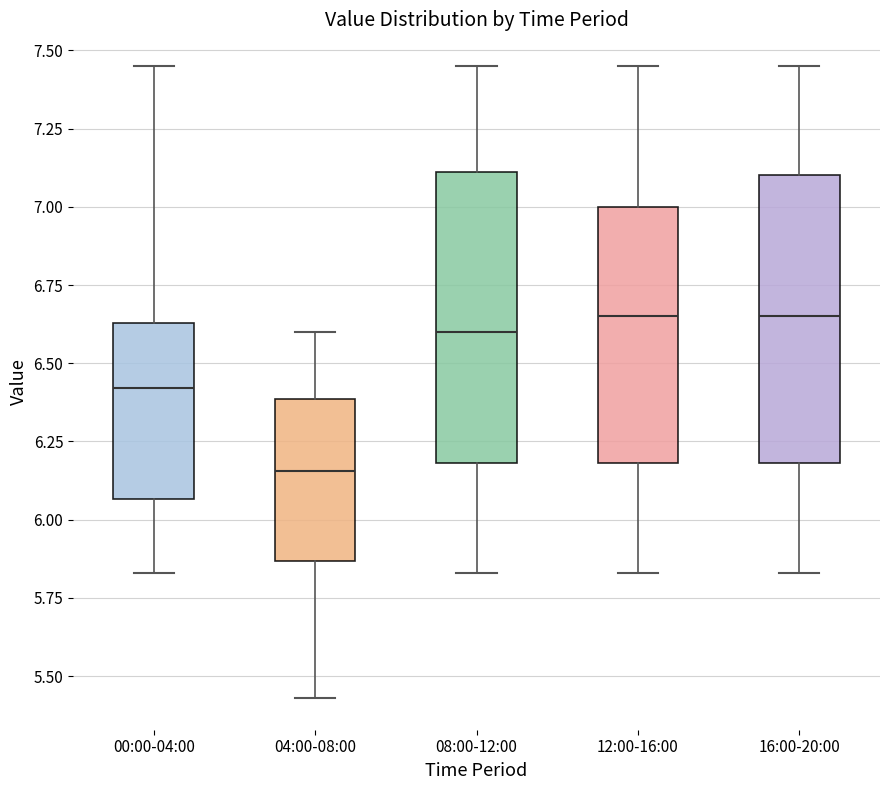

Which box's median line is the lowest?

04:00-08:00